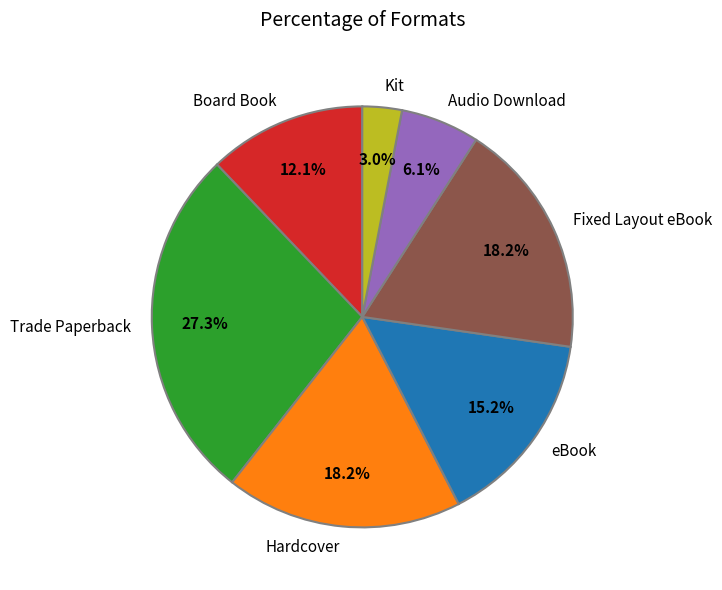

How much of the chart is everything except Hardcover?

81.8%